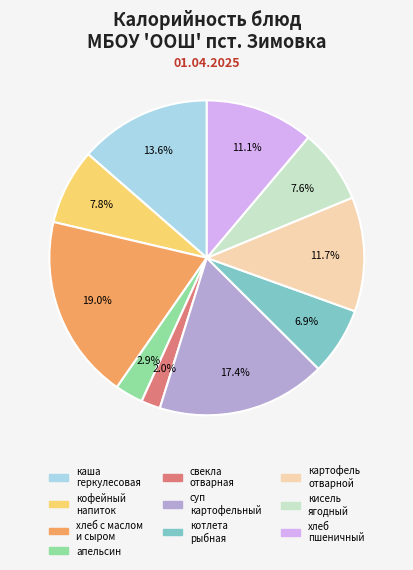

Is there any slice that represents more than half of the pie?

No